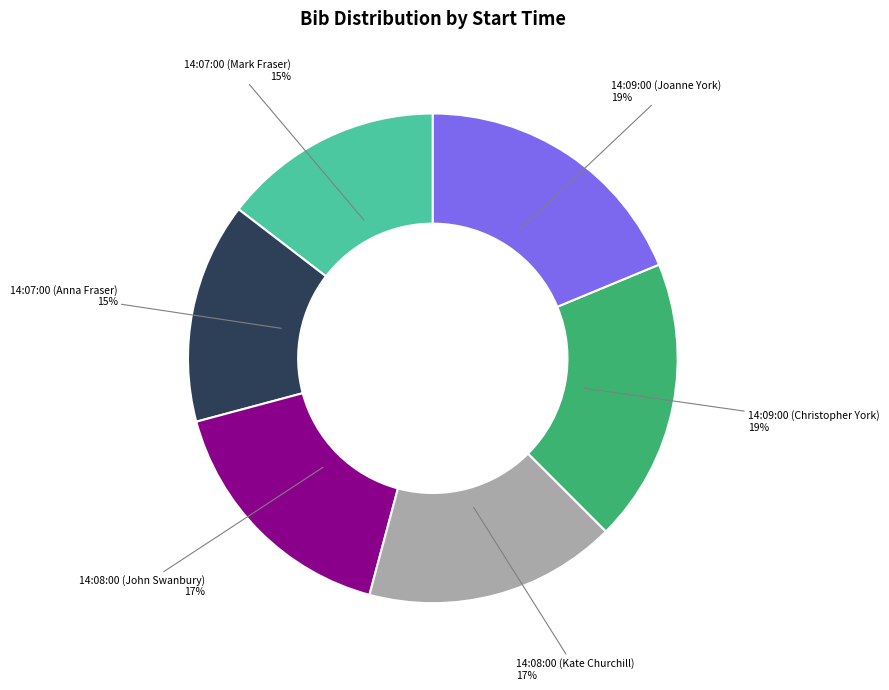

Is there any slice that represents more than half of the pie?

No